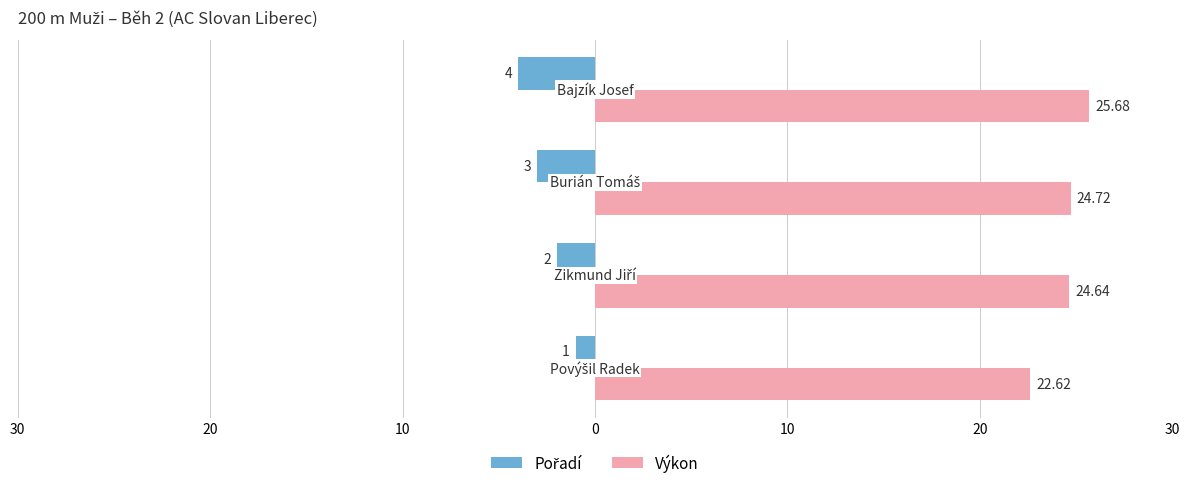

What is the difference between the highest and lowest values at 10?

21.7